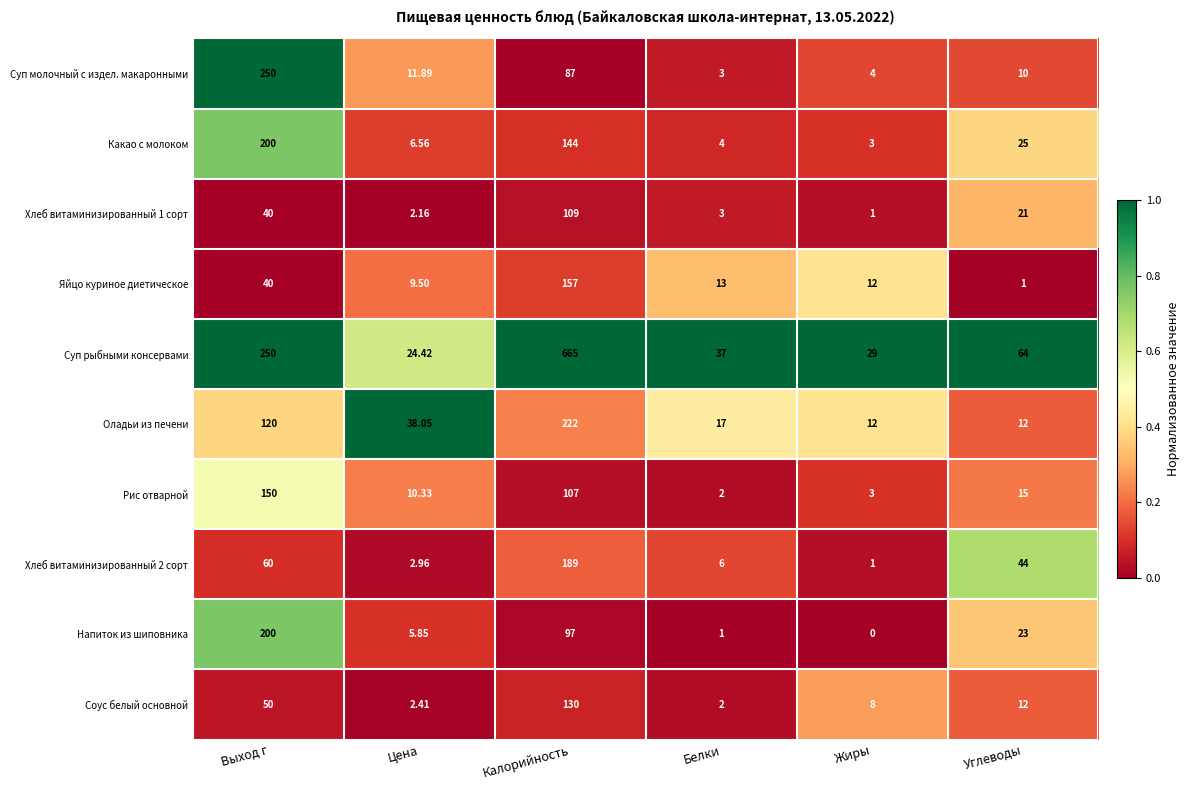

Which series has the widest spread of values?

Суп рыбными консервами